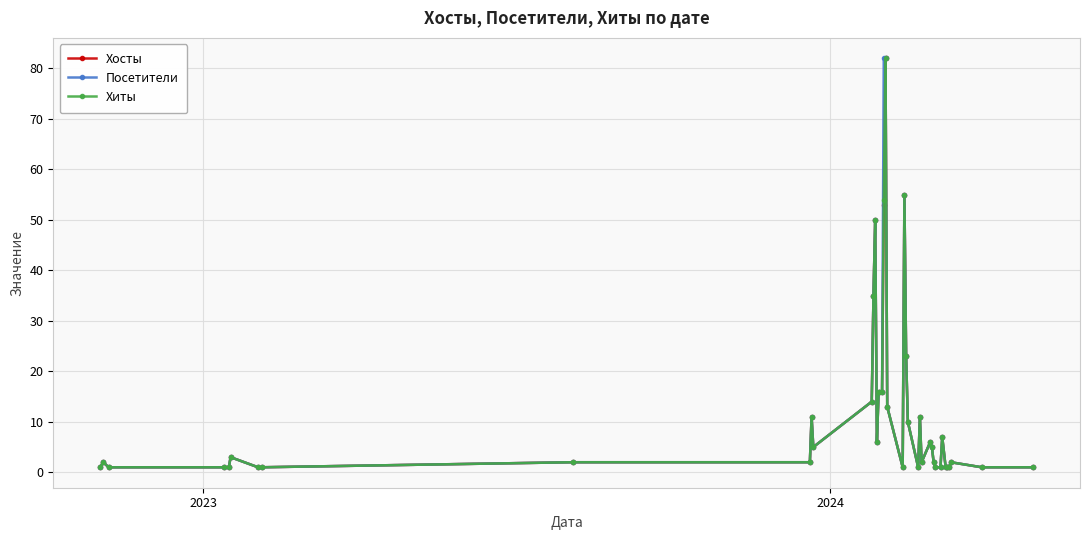

What is the maximum value for Хосты?

82